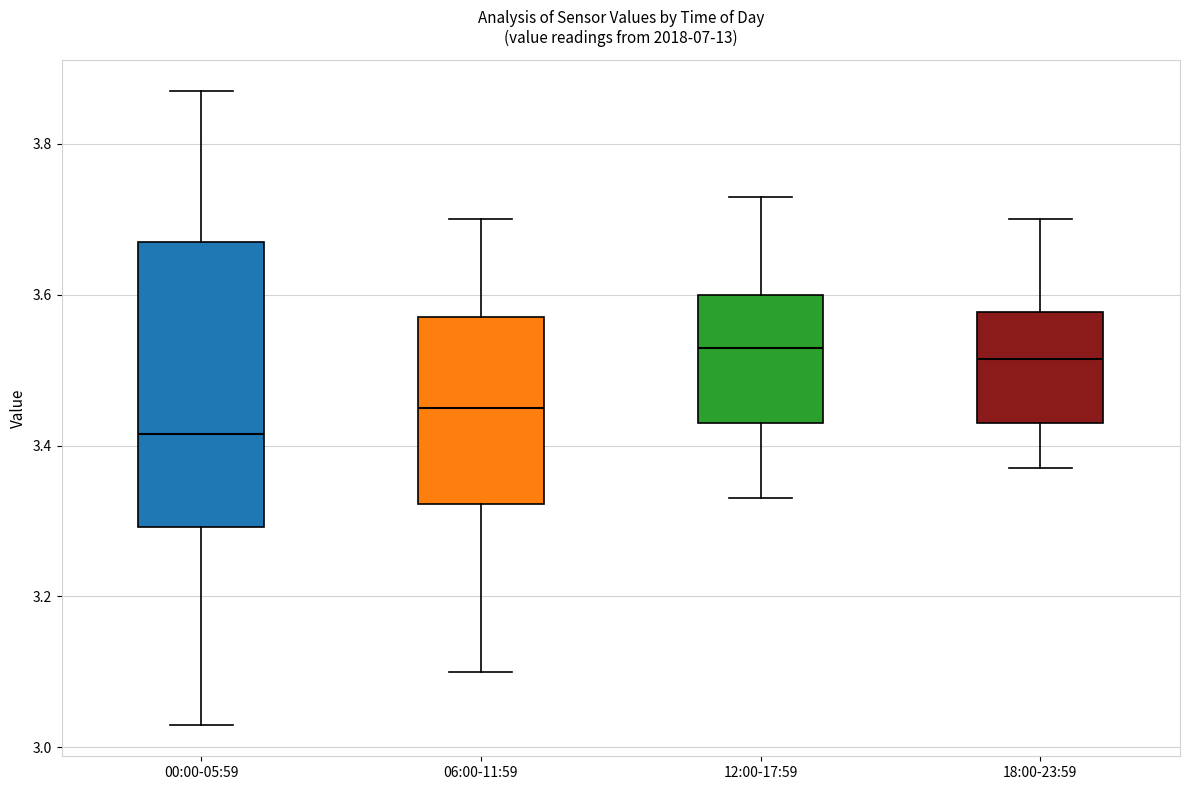

Where does the lower whisker of the box for 00:00-05:59 end on the y-axis? The values are not printed on the chart, so give them approximately, as read against the axis.

3.04